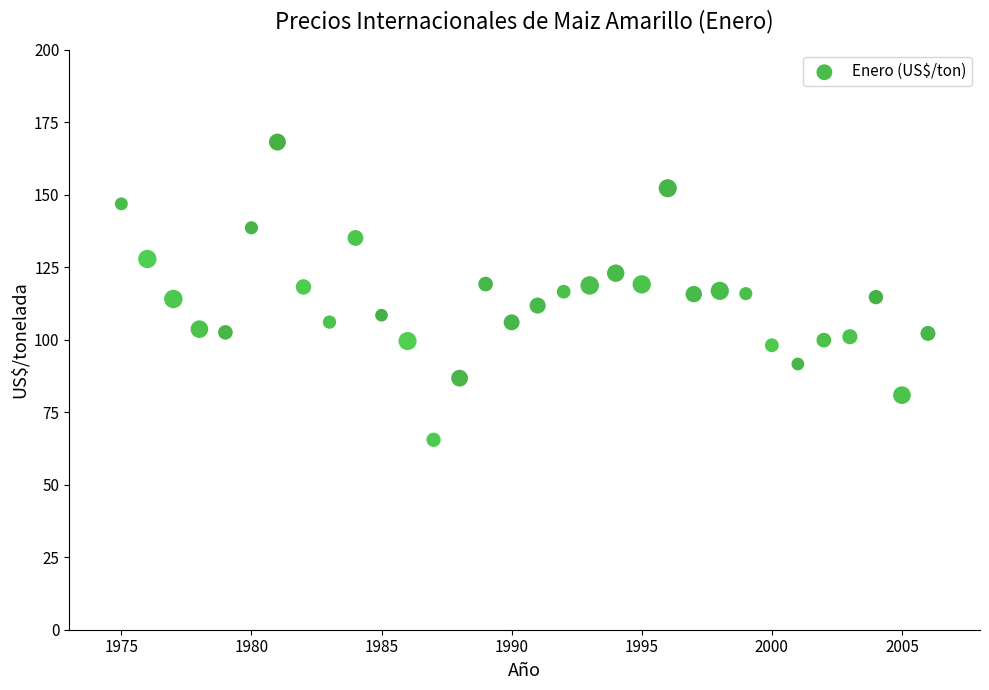

What is the range of Y values (max minus min)?

102.6